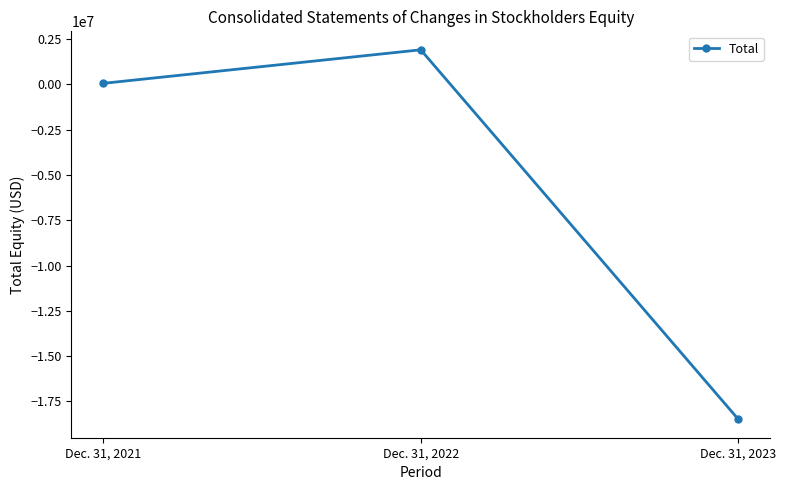

What is the value of the 1st point from the left?

57598